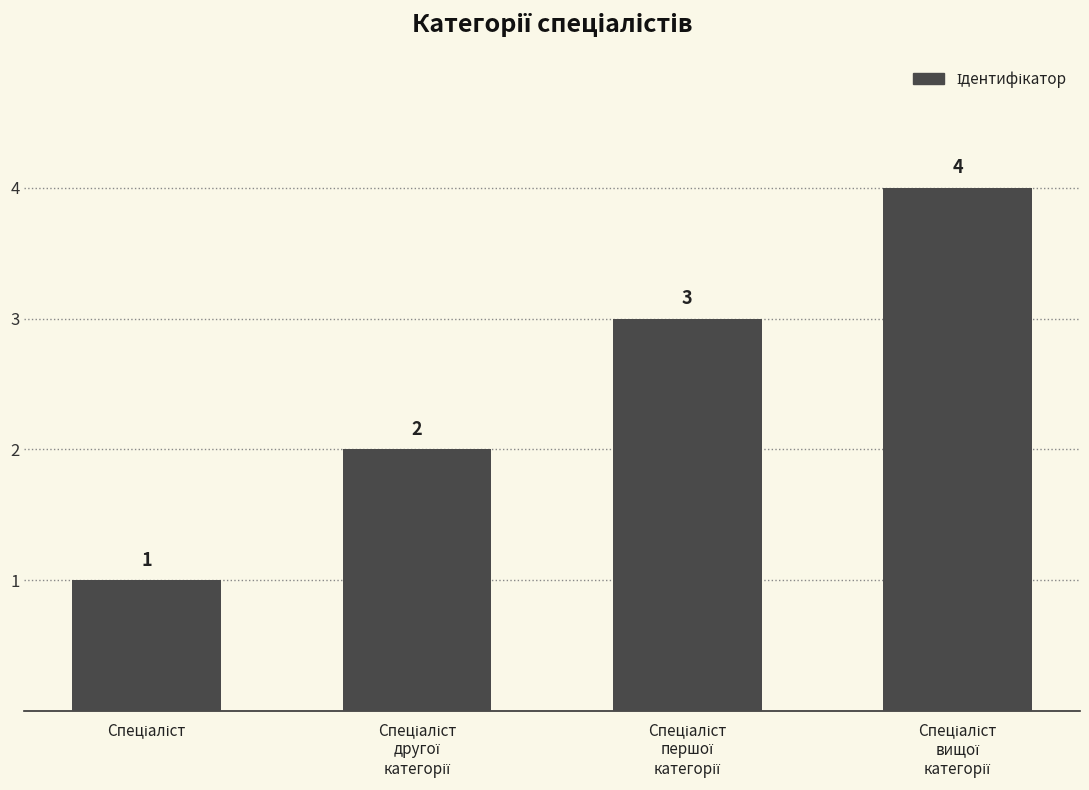

Count the values in the range 2 to 4.

3